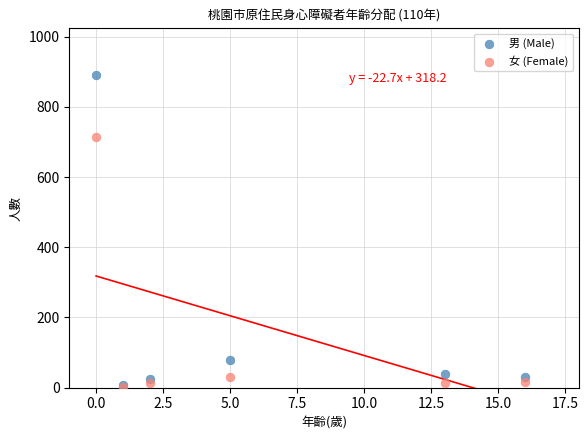

Which series reaches the maximum Y coordinate?

男 (Male)